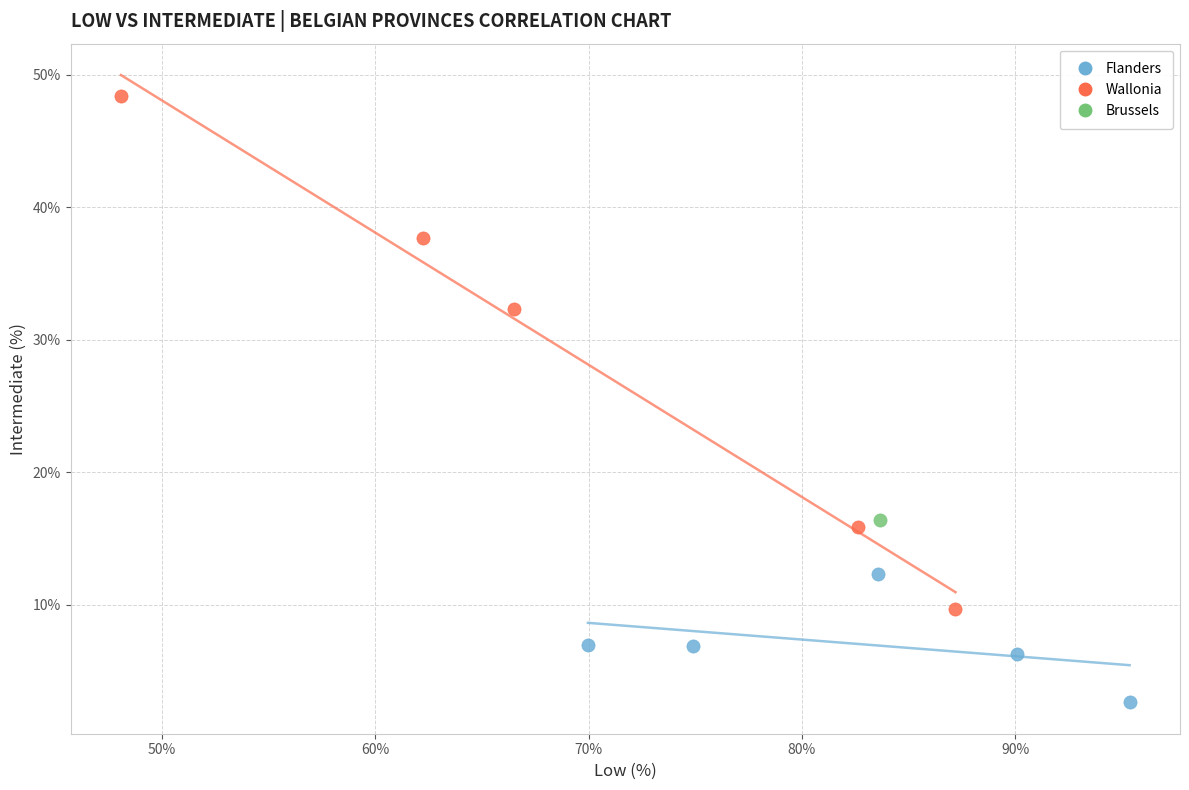

What are all the series names shown in the legend?

Flanders, Wallonia, Brussels